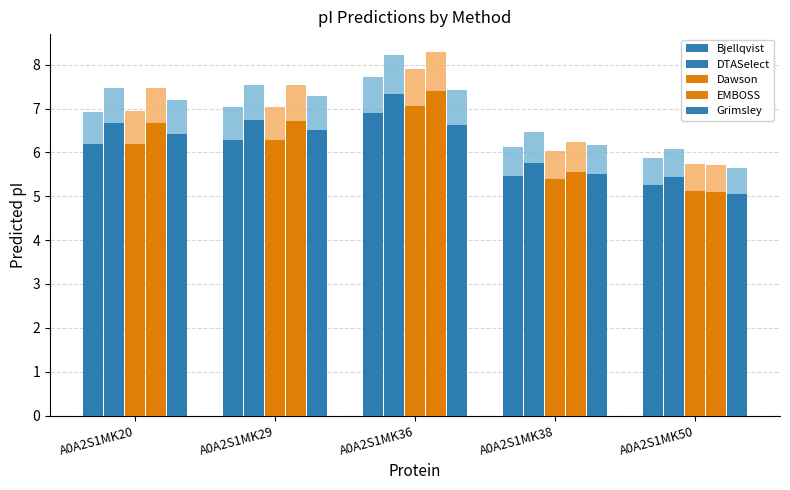

What is the sum of the Grimsley values at A0A2S1MK20 and A0A2S1MK38?

11.9